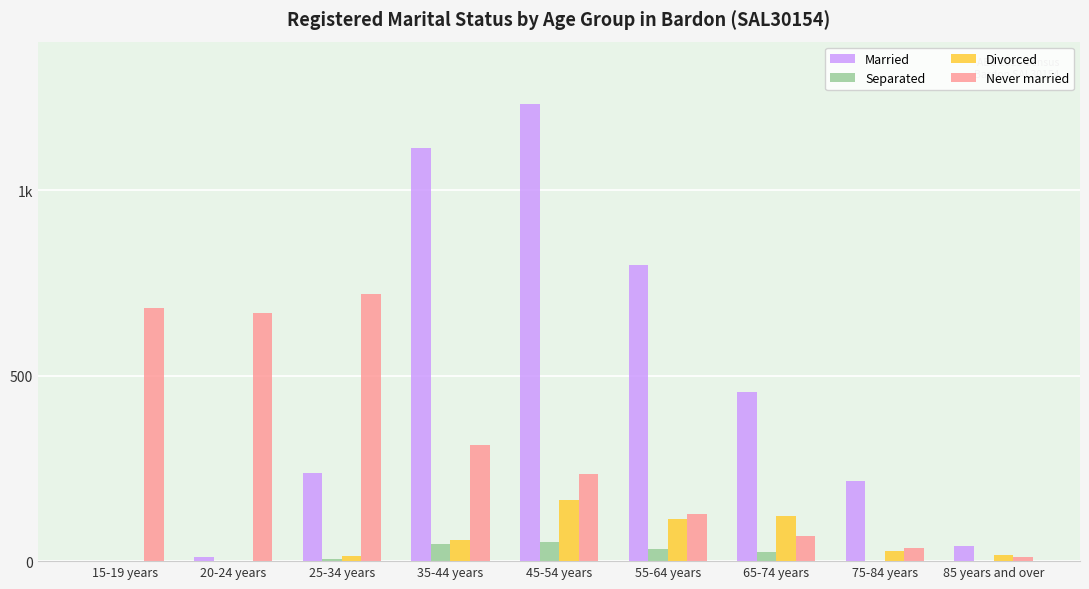

Is it true that Married equals 798 at 55-64 years?

True